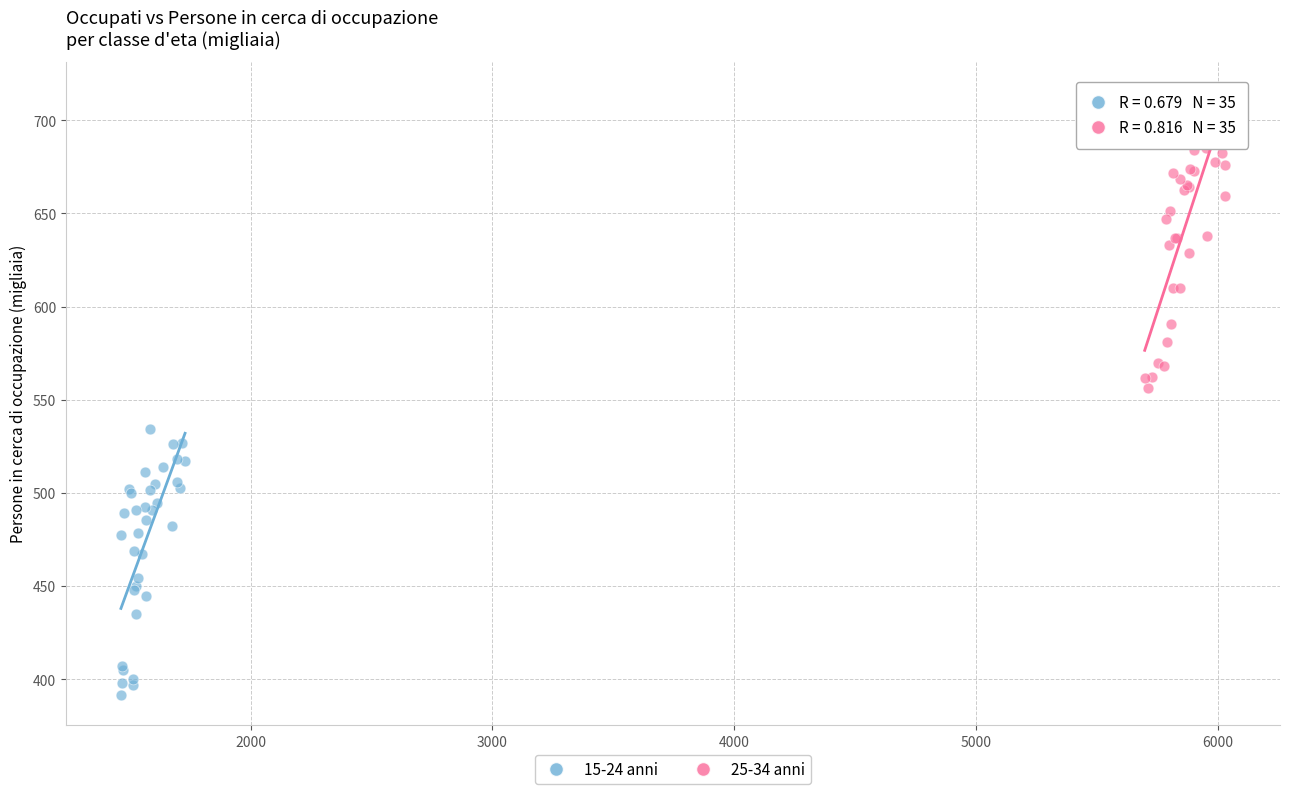

Which series reaches the minimum Y coordinate?

15-24 anni